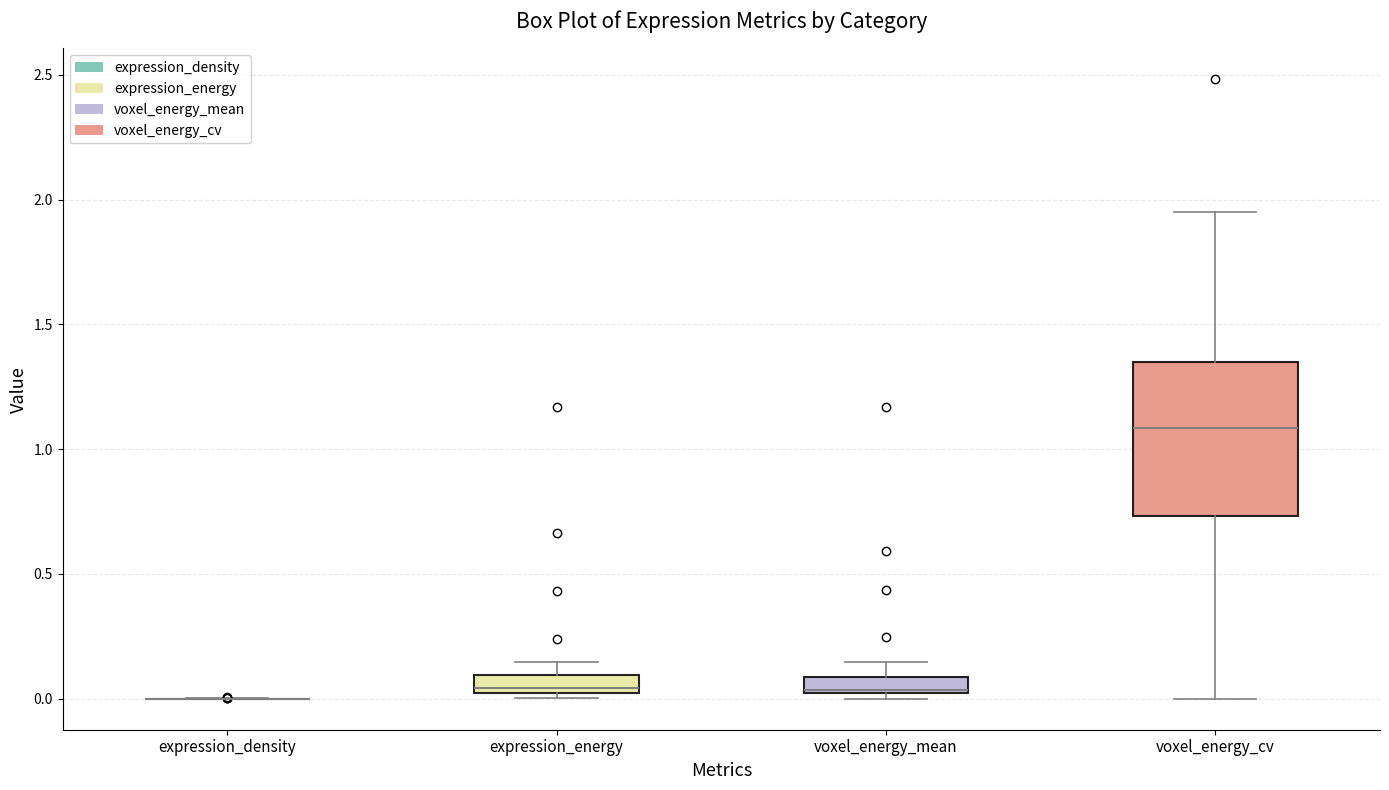

Where is the lower edge of the box for voxel_energy_mean on the y-axis? The values are not printed on the chart, so give them approximately, as read against the axis.

0.00